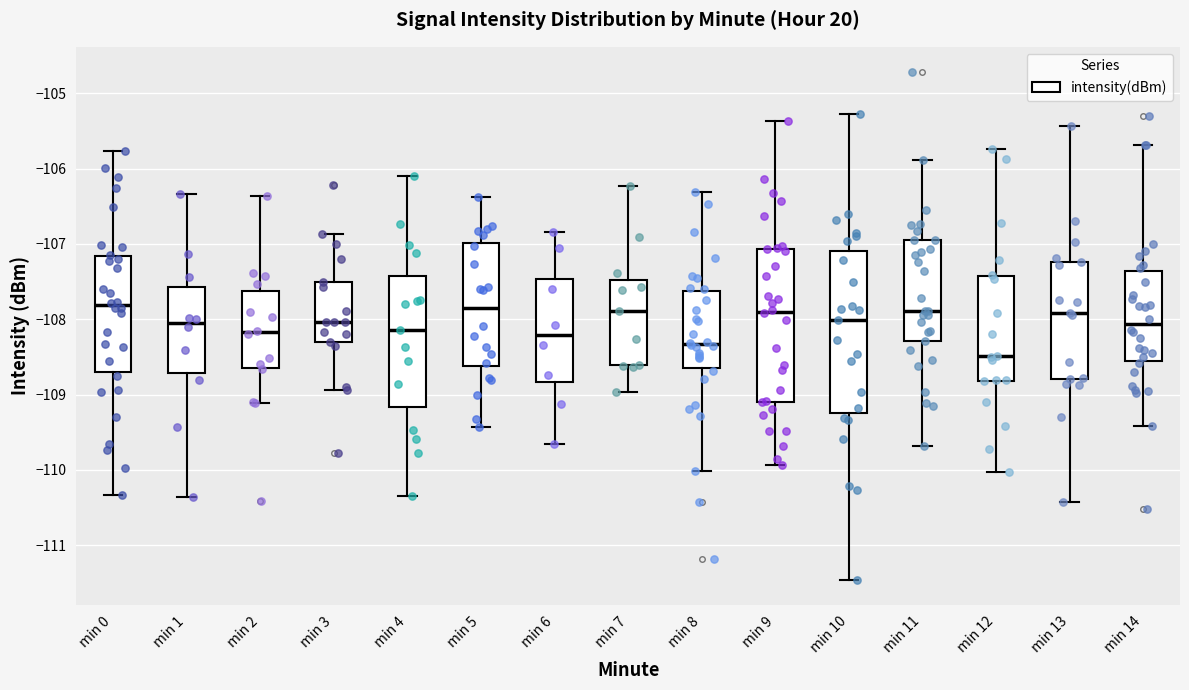

Comparing the boxes themselves (not the whiskers), which one is the tallest?

min 10